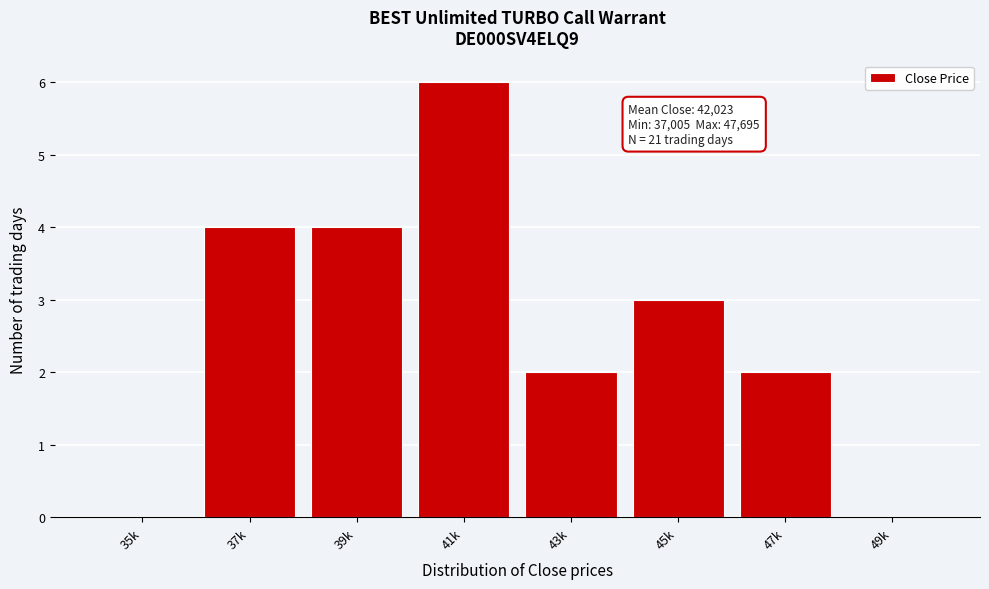

Reading left to right, transcribe all the data shown in this chart.

35k=0	37k=4	39k=4	41k=6	43k=2	45k=3	47k=2	49k=0